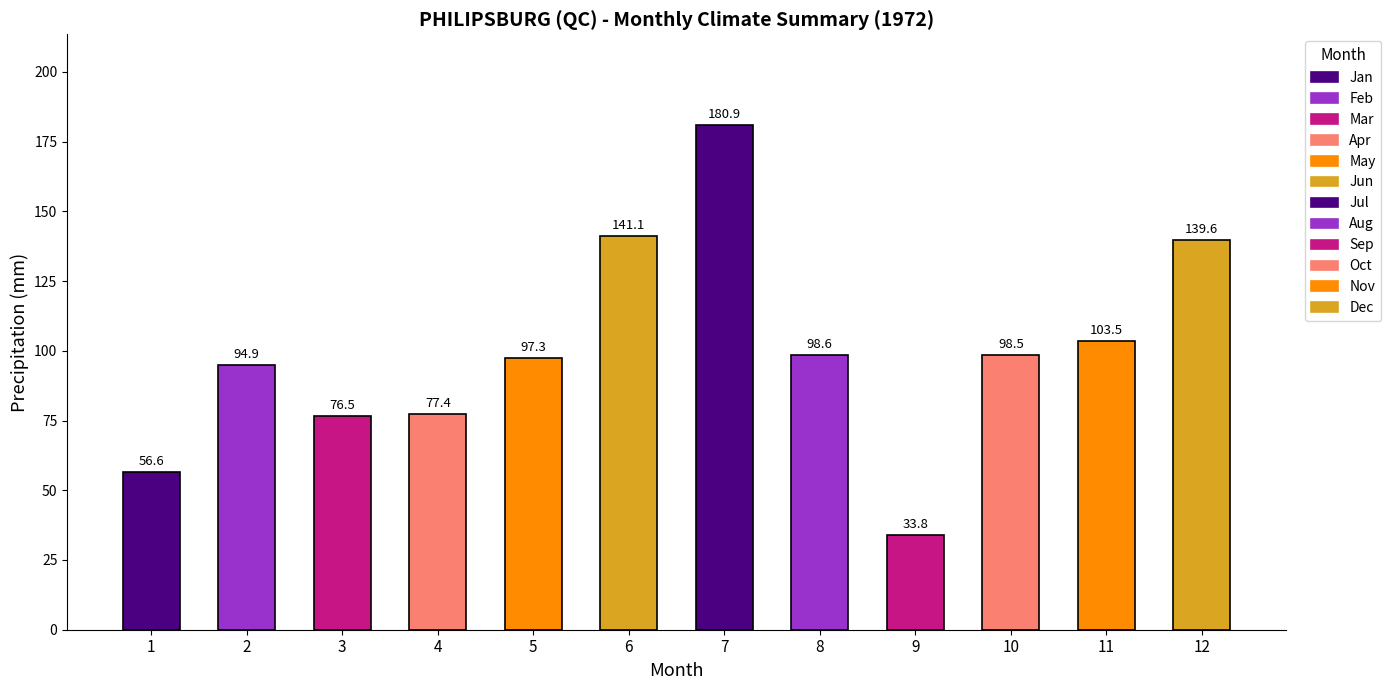

Rank the categories by value from lowest to highest.

9, 1, 3, 4, 2, 5, 10, 8, 11, 12, 6, 7